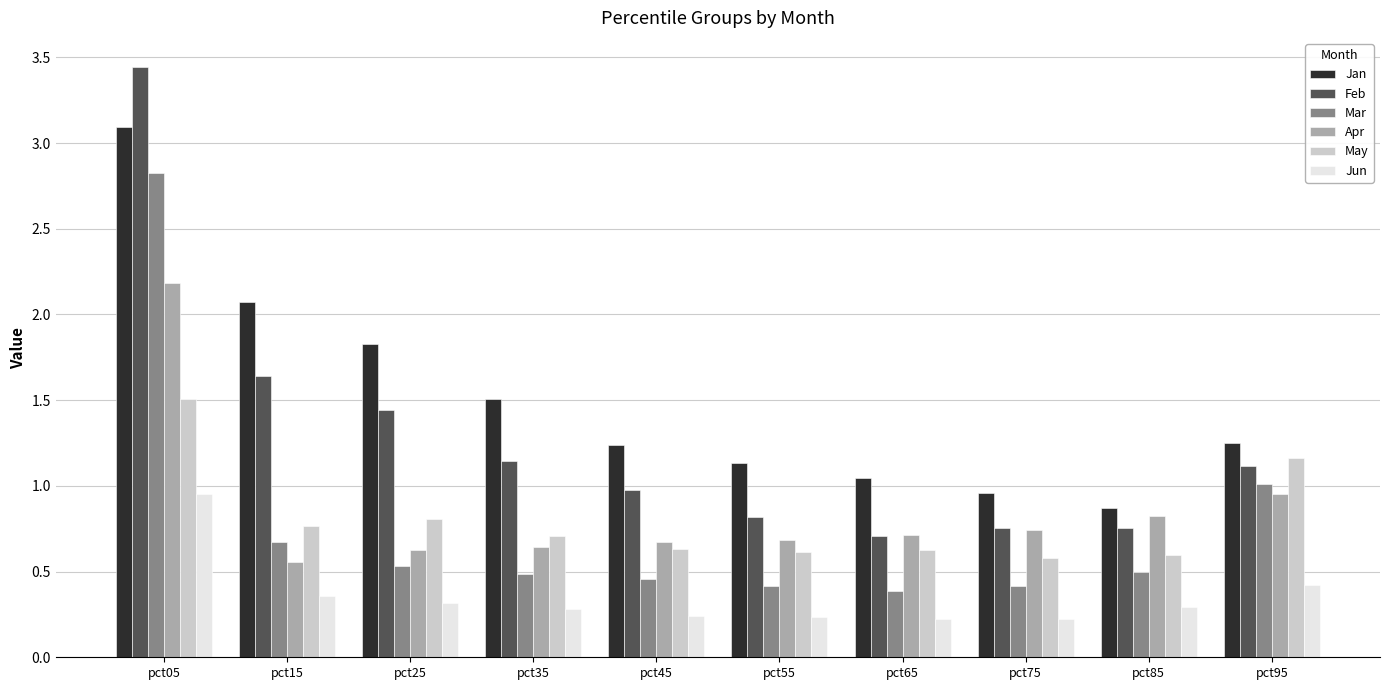

What is the total value across all series at pct65?

3.7